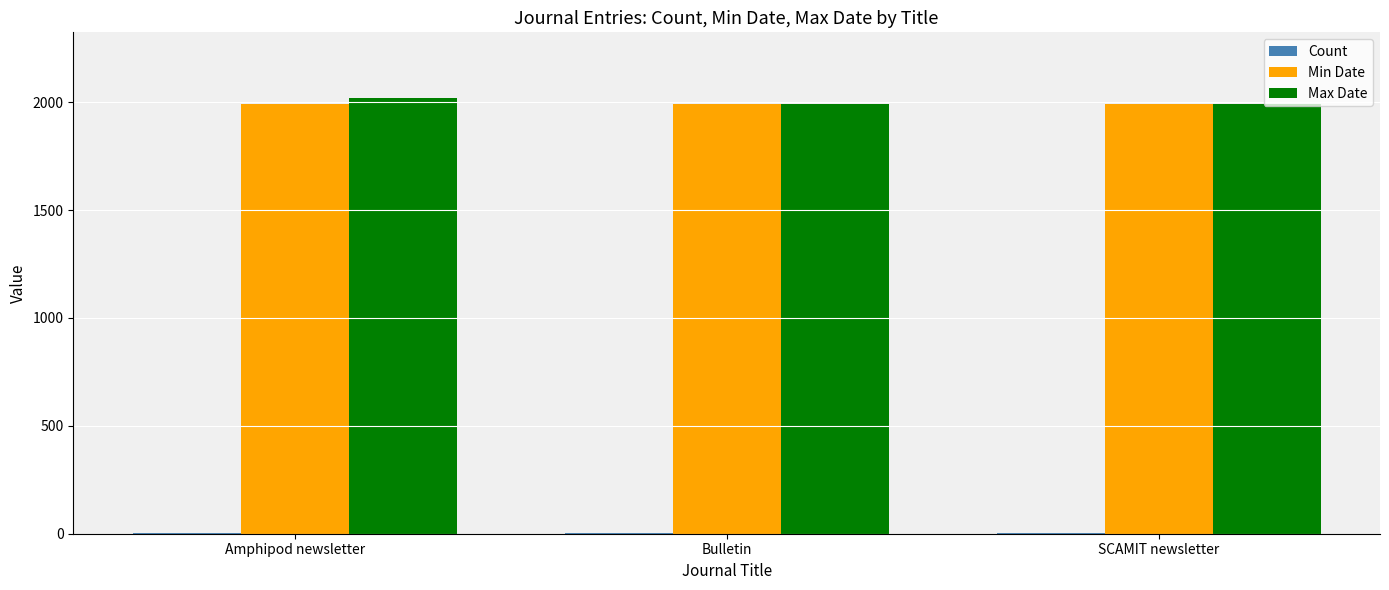

The value of Min Date at Amphipod newsletter is 2607. True or false?

False